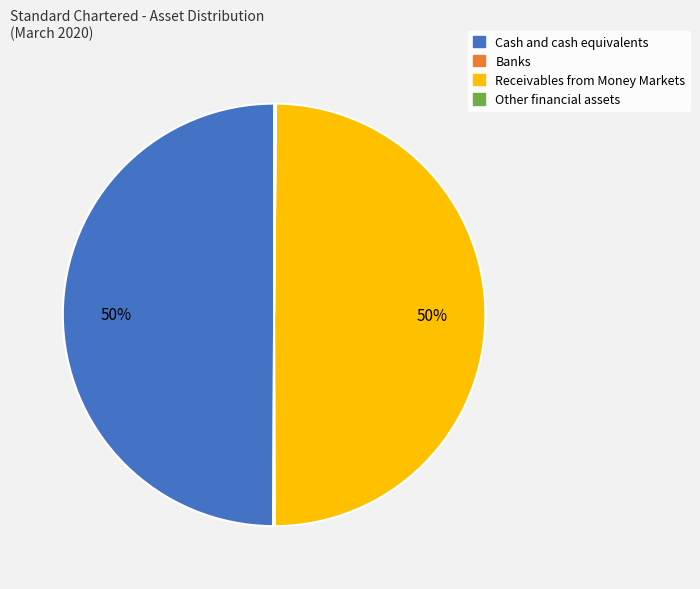

To the nearest percent, what is the difference between the largest and smallest slice percentages?

50%